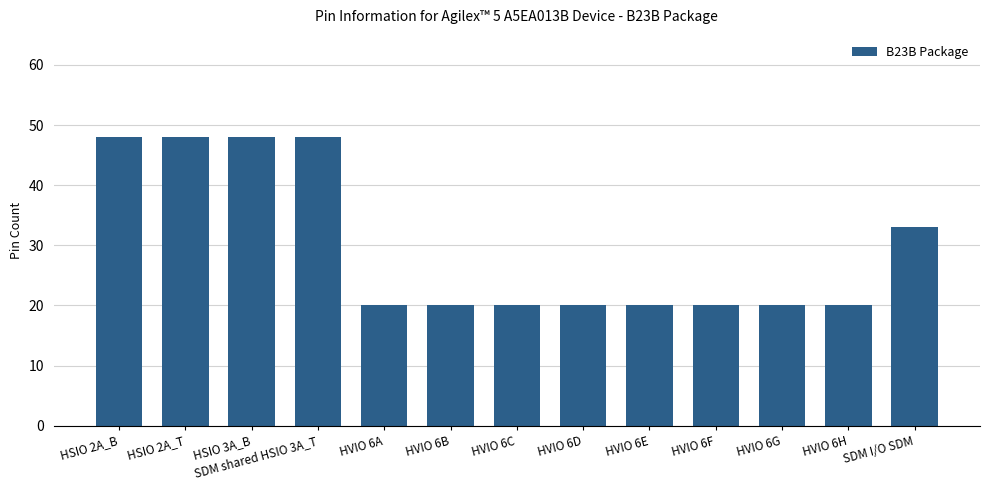

How many series are shown in this chart?

1